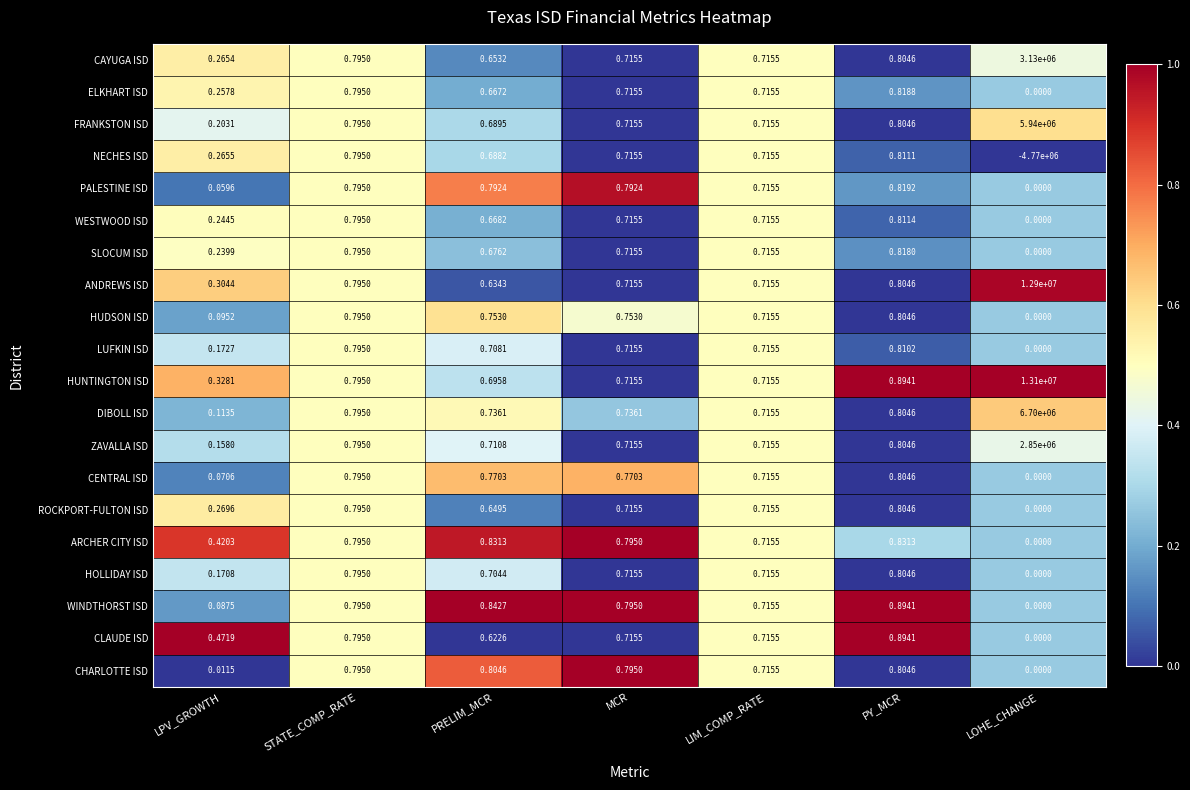

Which series has the largest total across all categories?

HUNTINGTON ISD